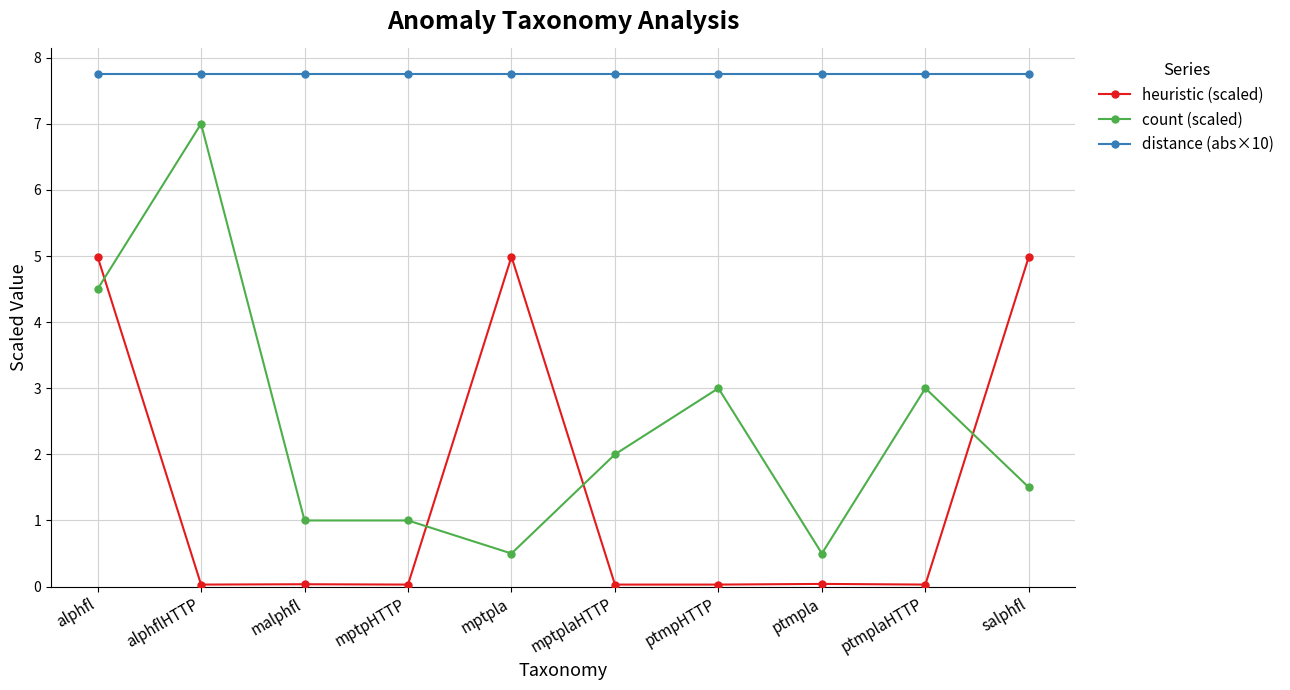

Between which two adjacent categories do heuristic (scaled) and count (scaled) first intersect?

alphfl and alphflHTTP